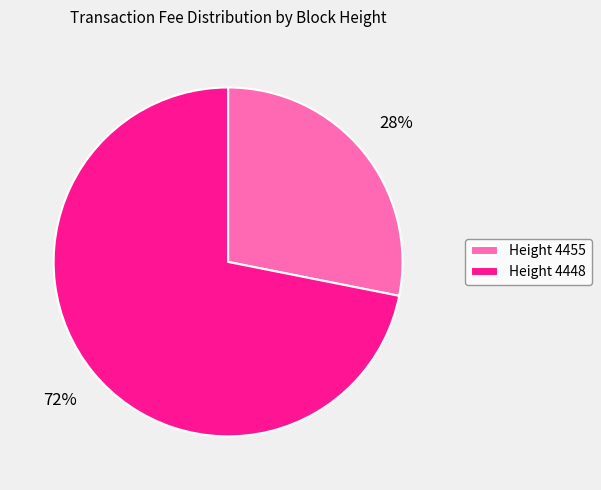

Which category has the smallest portion of the pie?

Height 4455